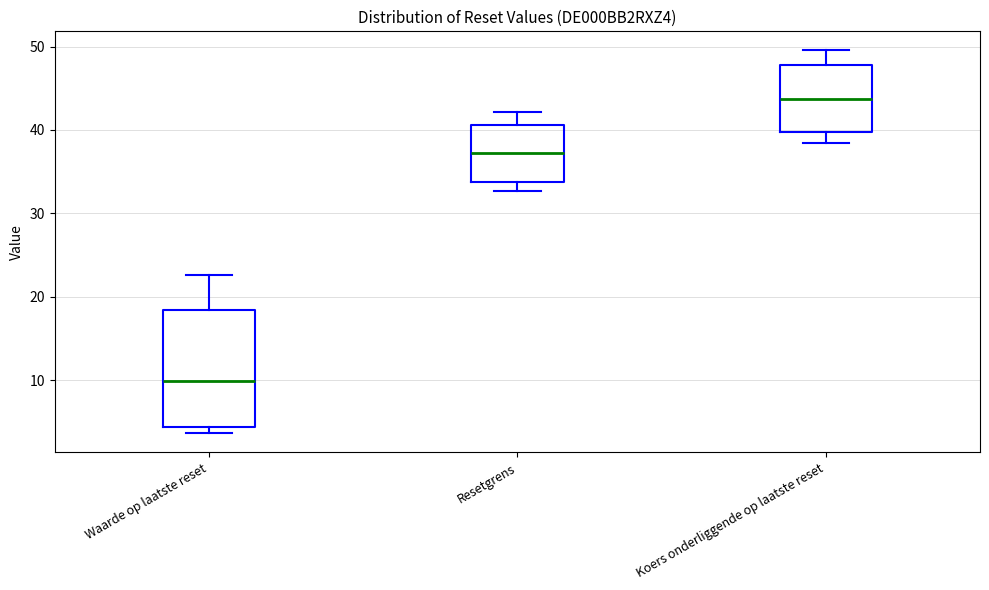

Where does the median line of the box for Waarde op laatste reset sit on the y-axis? The values are not printed on the chart, so give them approximately, as read against the axis.

10